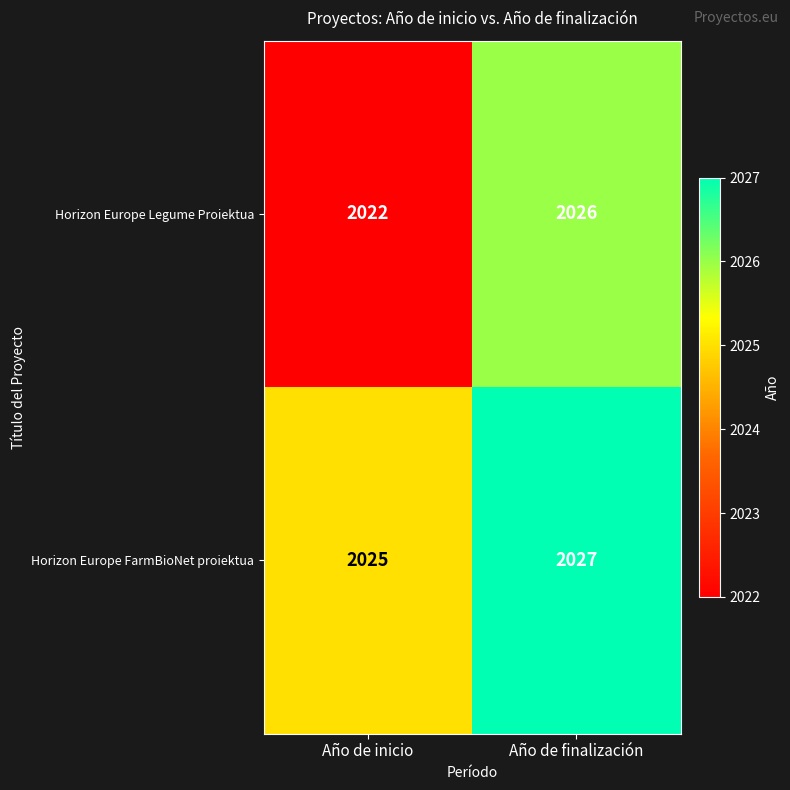

How many distinct data groups are displayed?

2